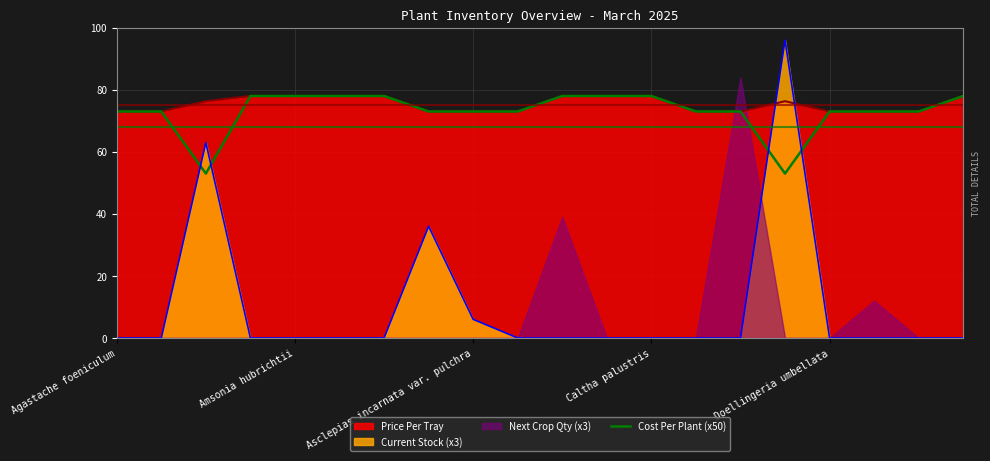

What is the value of the 17th point from the left?

73.0